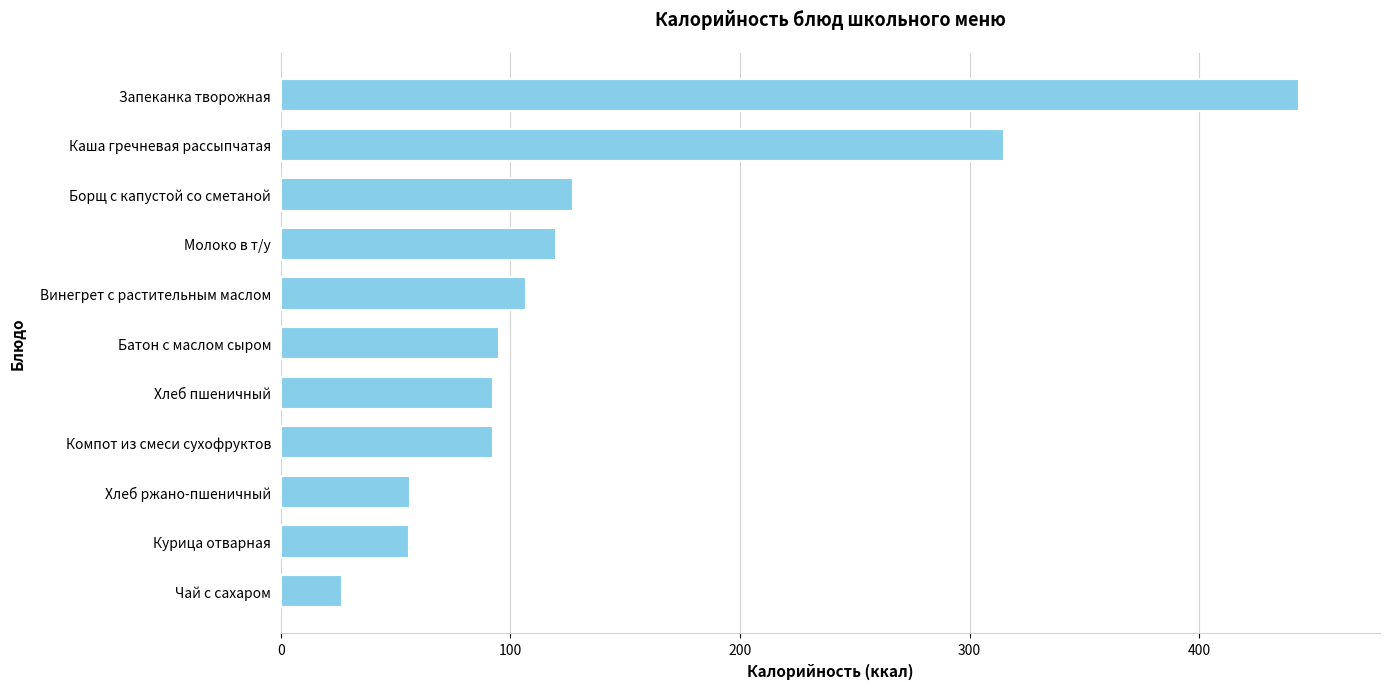

What is the difference between the second highest and minimum values?

288.2